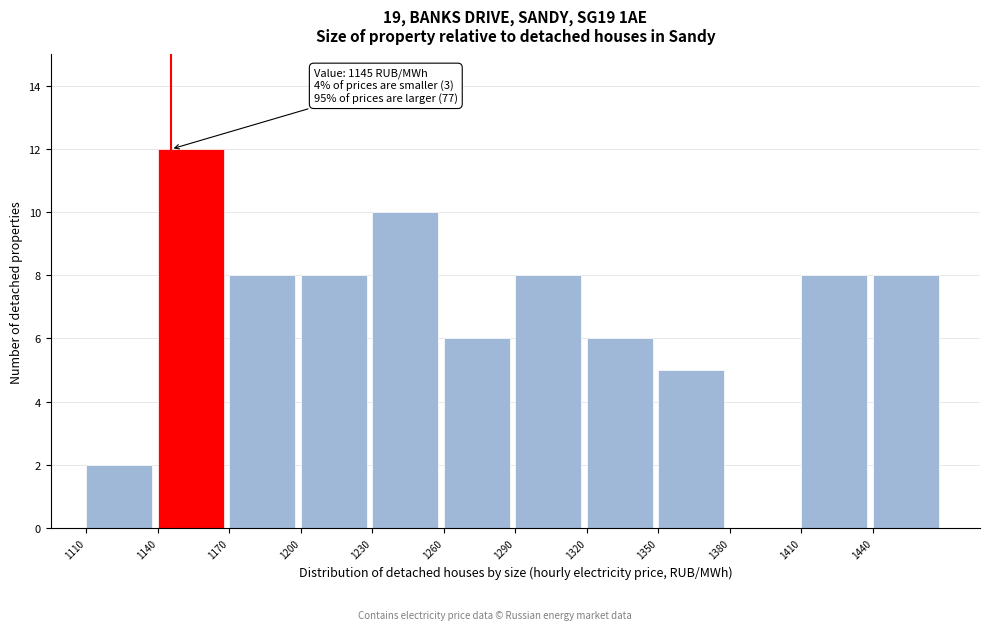

Over which range of the x-axis is the bar tallest?

1140 to 1170